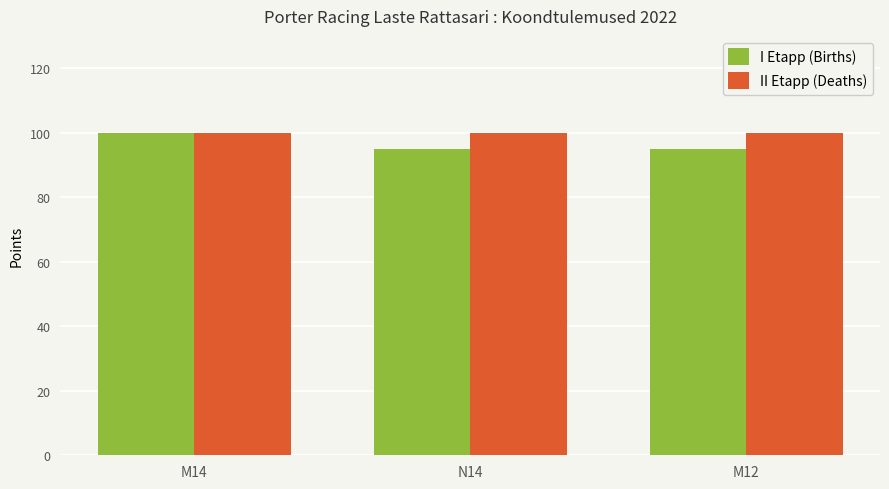

What are all the series names shown in the legend?

I Etapp (Births), II Etapp (Deaths)